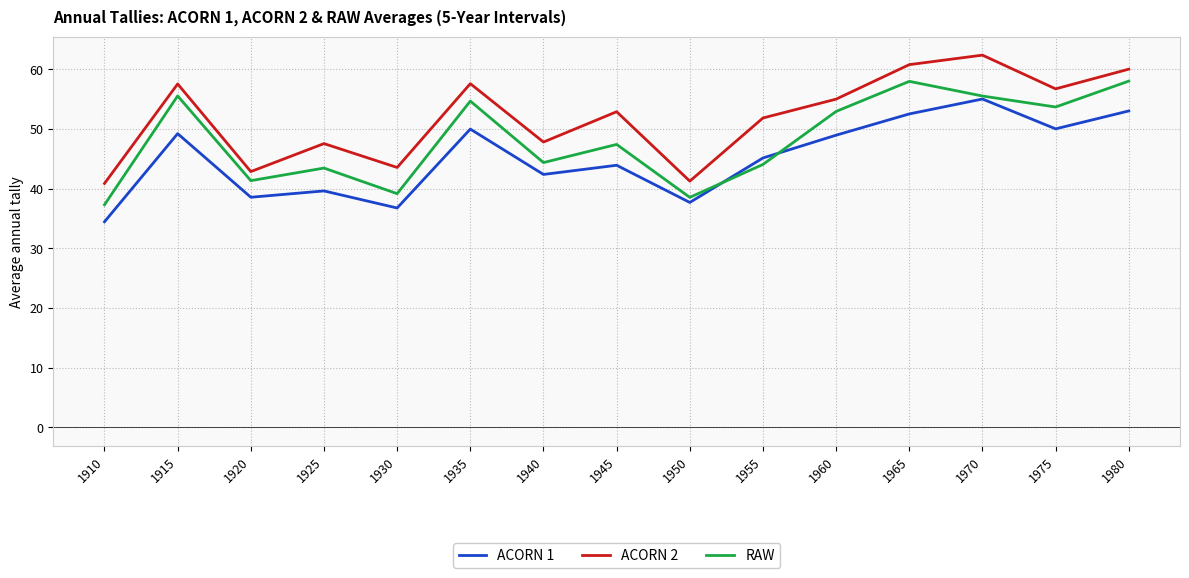

What is the difference between the highest and lowest values at 1965?

8.3